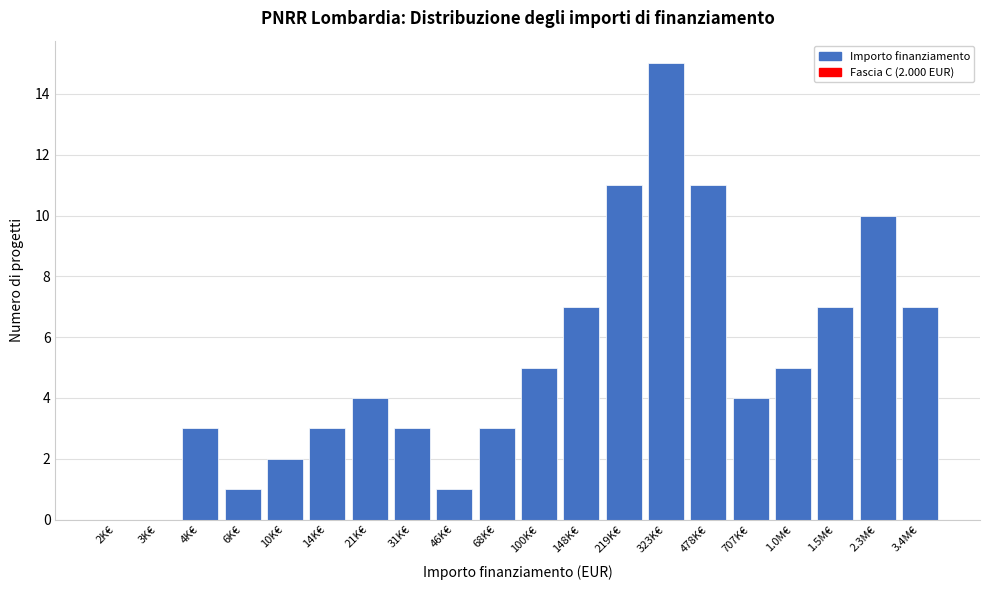

Reading left to right, list all the values displayed in this chart.

2K€=0	3K€=0	4K€=3	6K€=1	10K€=2	14K€=3	21K€=4	31K€=3	46K€=1	68K€=3	100K€=5	148K€=7	219K€=11	323K€=15	478K€=11	707K€=4	1.0M€=5	1.5M€=7	2.3M€=10	3.4M€=7